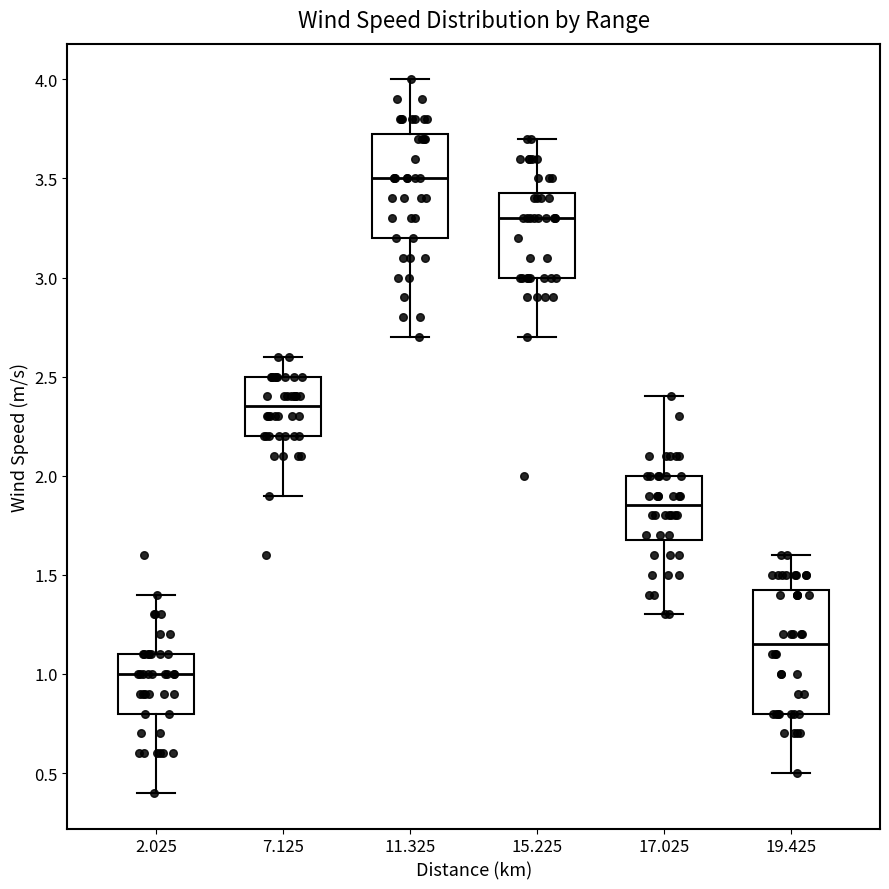

Reading left to right, transcribe this box plot: for each box, give where its median line is, the range the box spans, and where its two whiskers end, as read against the y-axis. The values are not printed on the chart, so give them approximately, as read against the axis.

2.025: median 1.00, box 0.80 to 1.10, whiskers 0.40 to 1.40
7.125: median 2.35, box 2.20 to 2.50, whiskers 1.90 to 2.60
11.325: median 3.50, box 3.20 to 3.75, whiskers 2.70 to 4.00
15.225: median 3.30, box 3.00 to 3.45, whiskers 2.70 to 3.70
17.025: median 1.85, box 1.70 to 2.00, whiskers 1.30 to 2.40
19.425: median 1.15, box 0.80 to 1.45, whiskers 0.50 to 1.60